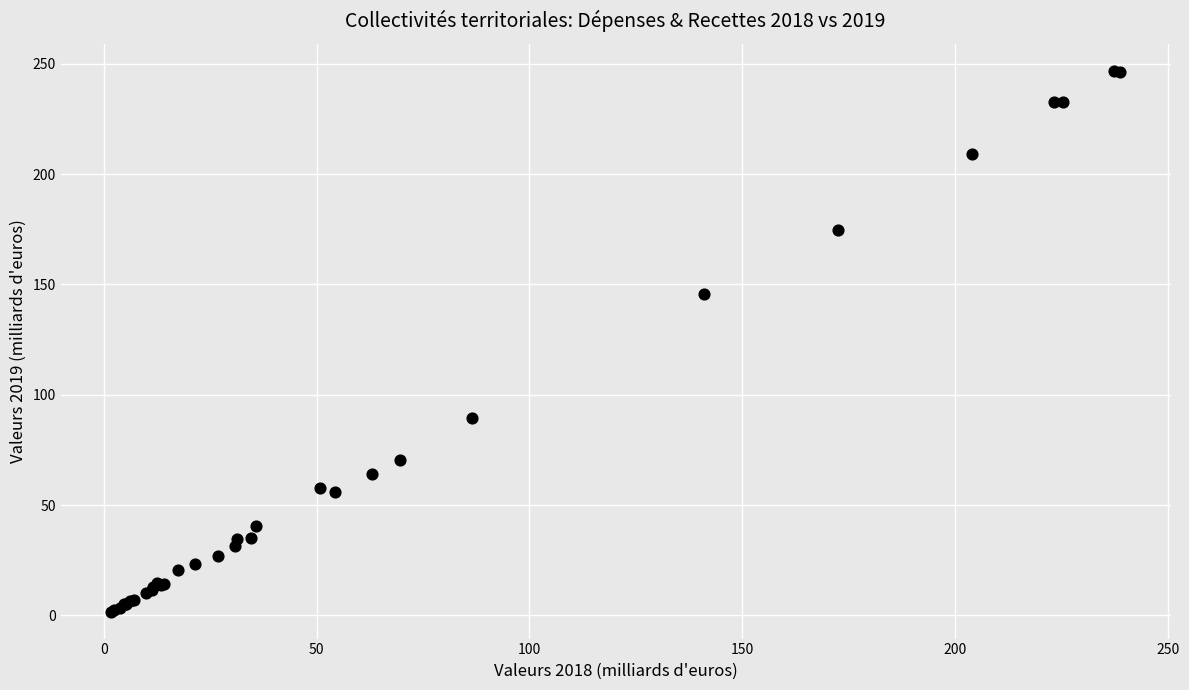

What Y value in the scatter plot is closest to 124?

145.4